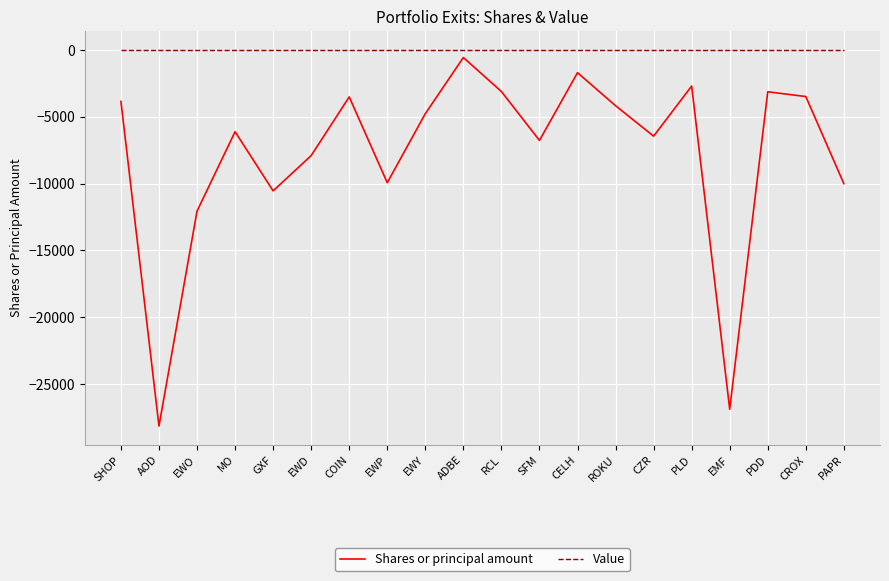

How many lines are shown in the chart?

2